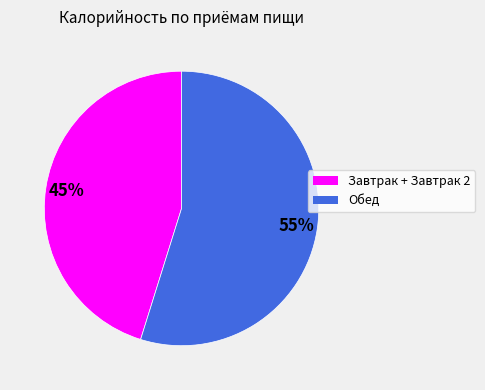

How many segments does this pie chart have?

2